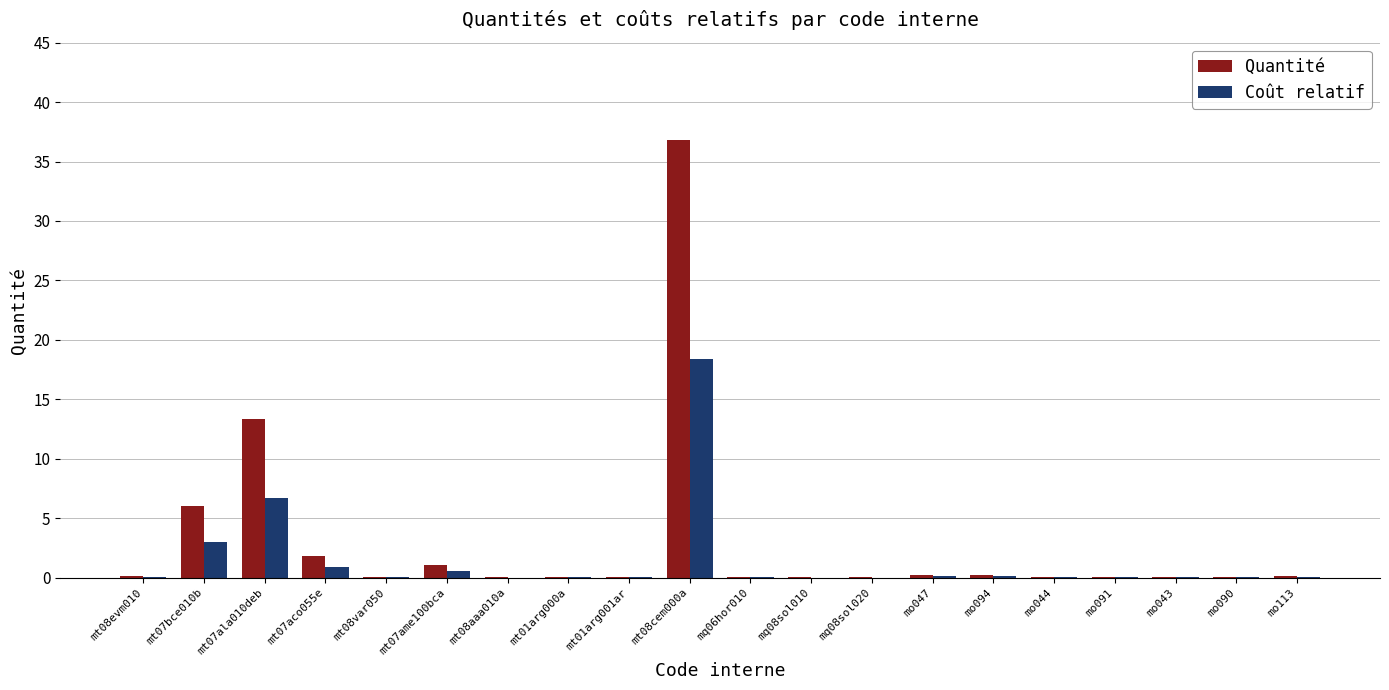

What is the sum of all Coût relatif values?

30.1